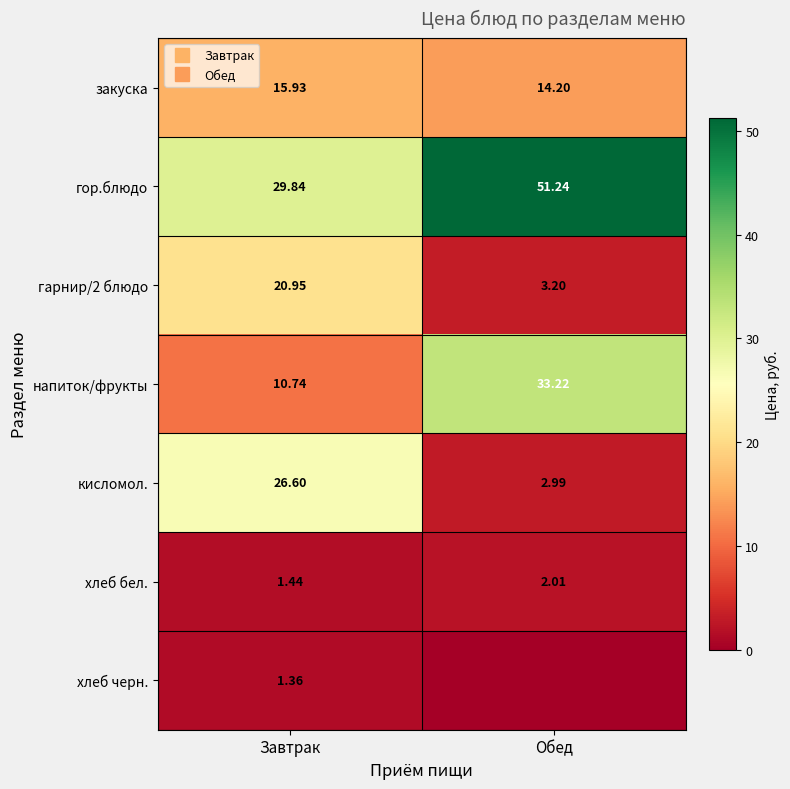

Where is кисломол. nearest to the value 14?

Обед